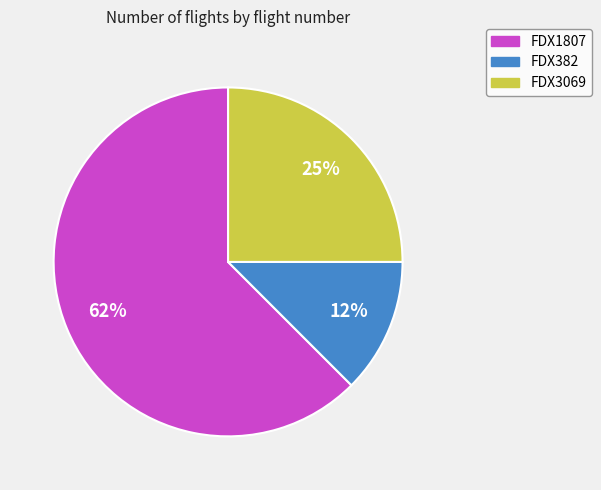

What percentage is the FDX3069 slice, to the nearest percent?

25%